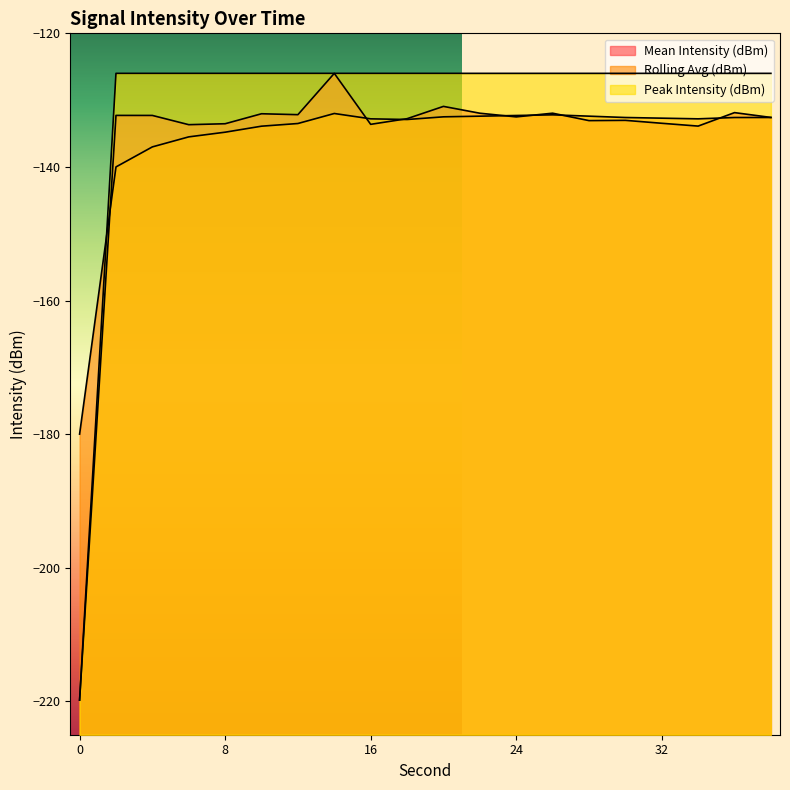

What is the smallest value displayed?

-219.8